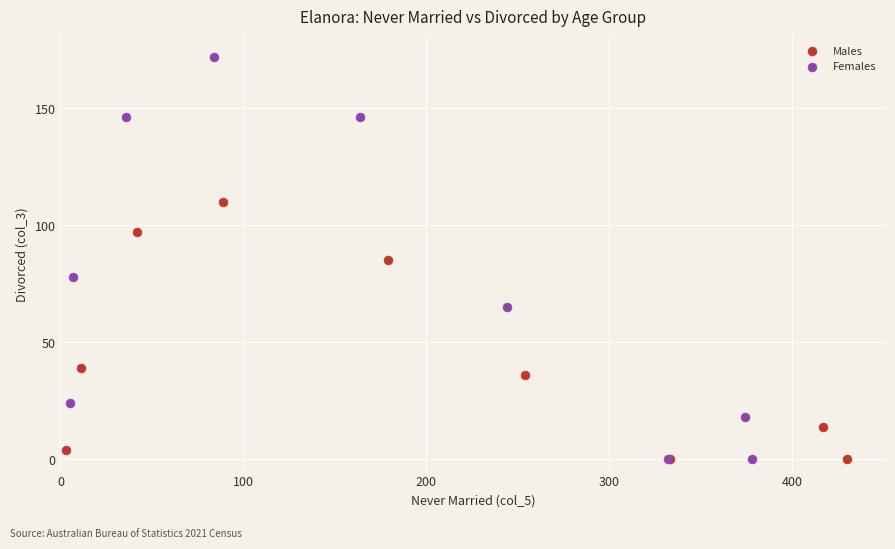

Which series has the widest spread of Y values?

Females